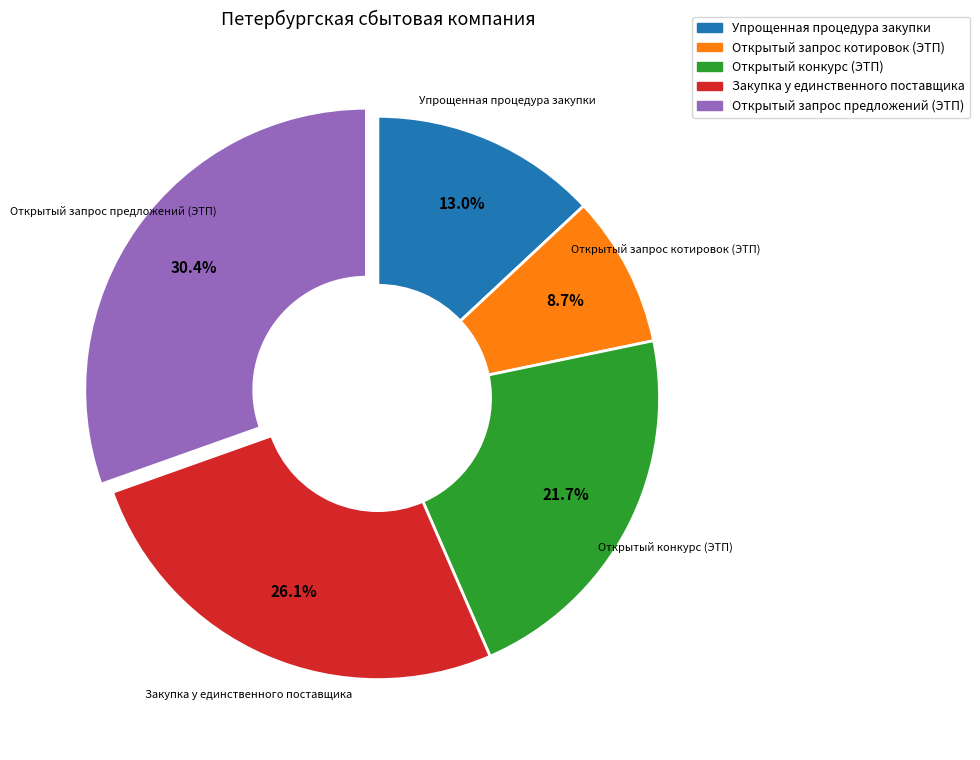

Is it true that Открытый конкурс (ЭТП) is 35% of the pie?

False